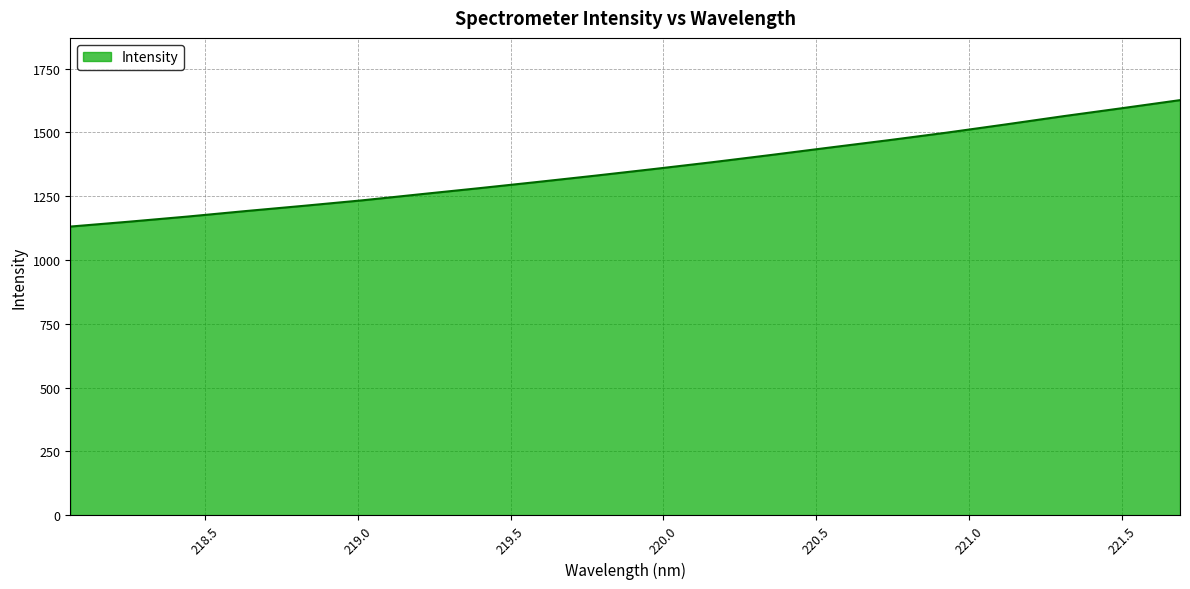

What is the smallest value displayed?

1130.9